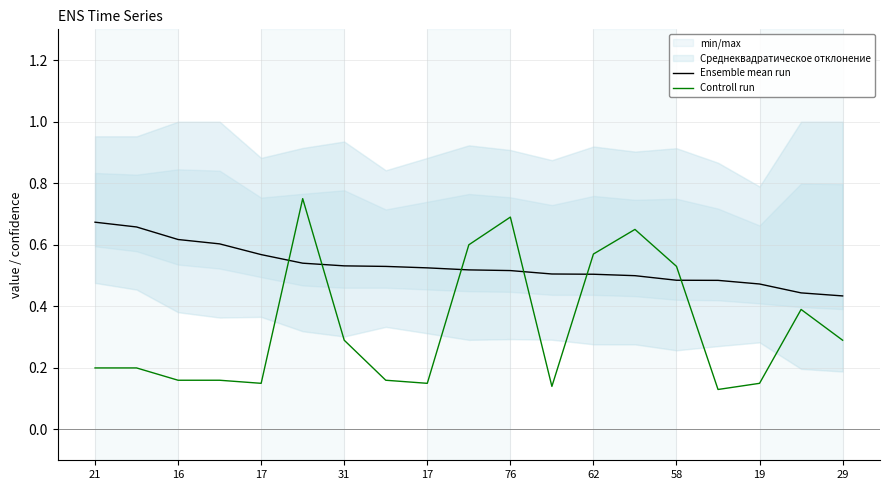

Is it true that Controll run equals 0.5 at 76?

False